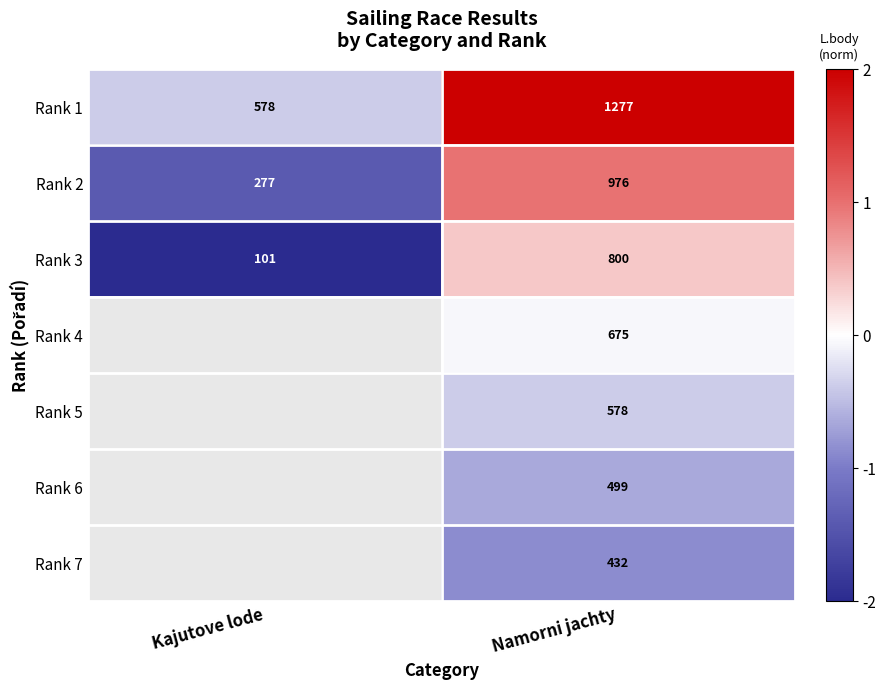

At which label is Rank 3 closest to 450?

Kajutove lode